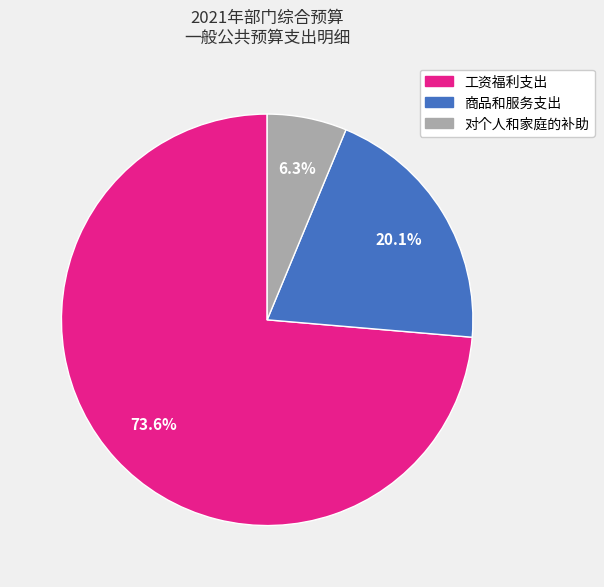

Approximately how many times larger is the value at 对个人和家庭的补助 compared to 商品和服务支出?

0.3